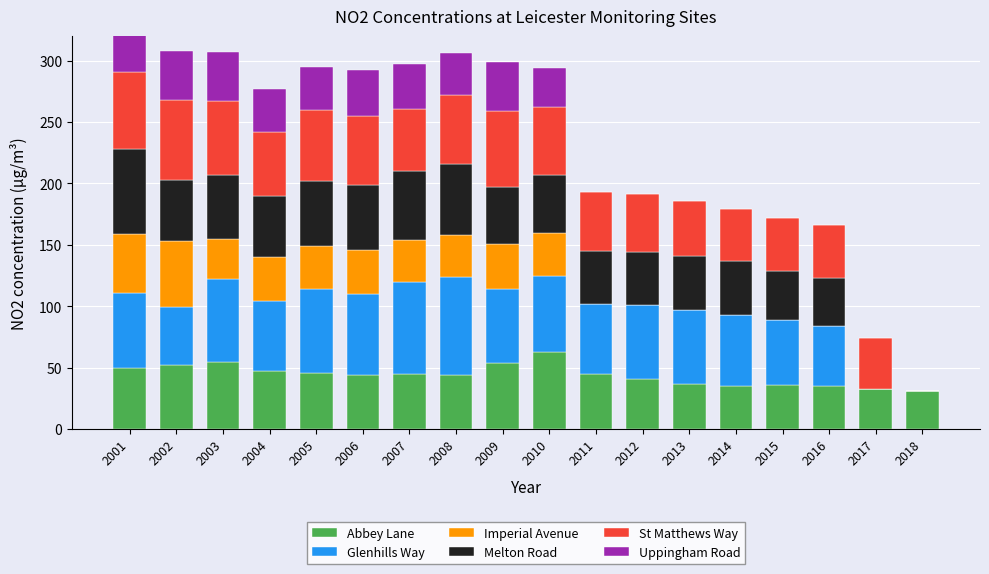

What is the spread (max minus min) of values at 2010?

31